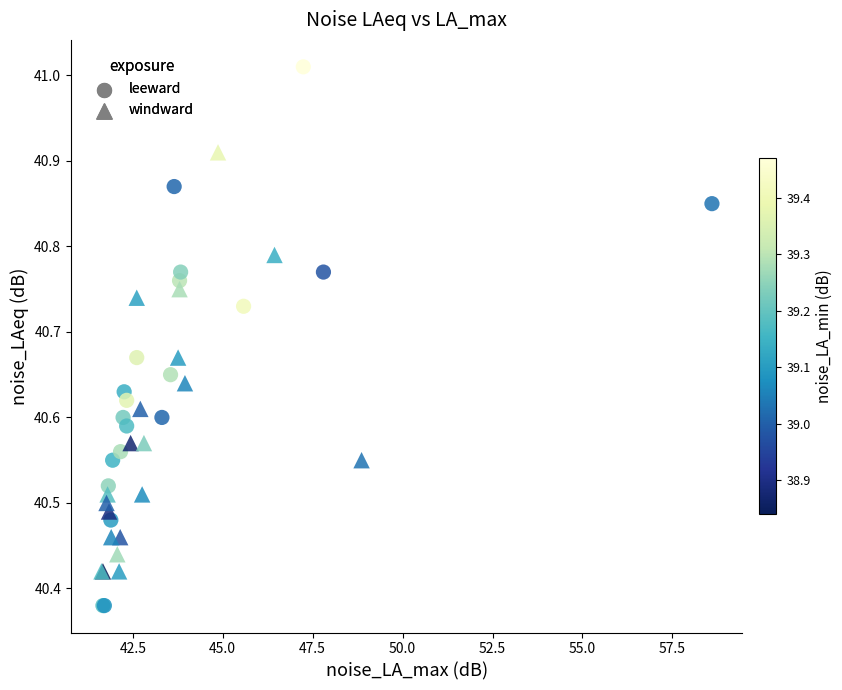

Which series reaches the maximum Y coordinate?

leeward